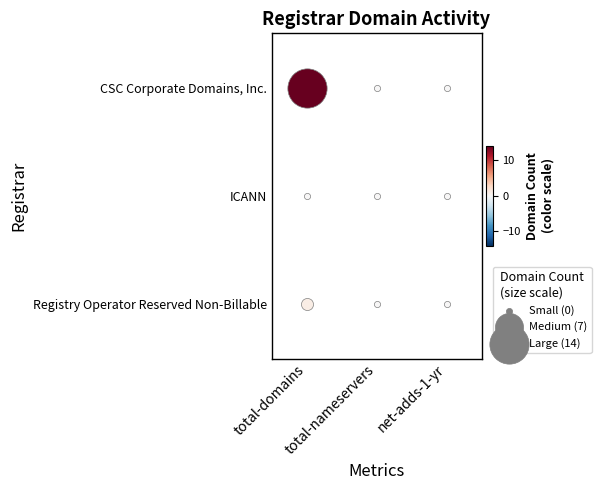

At how many categories does at least one series exceed 5?

1